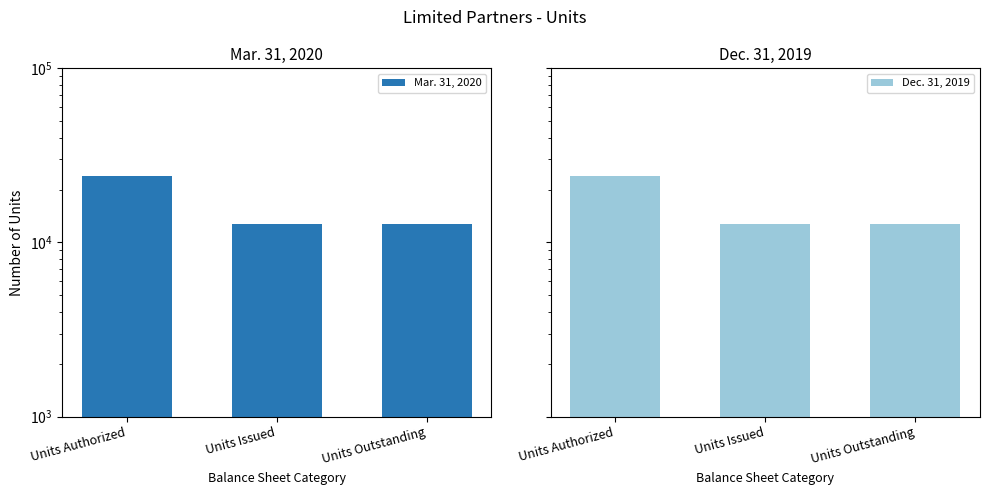

How many bars are there in total?

6